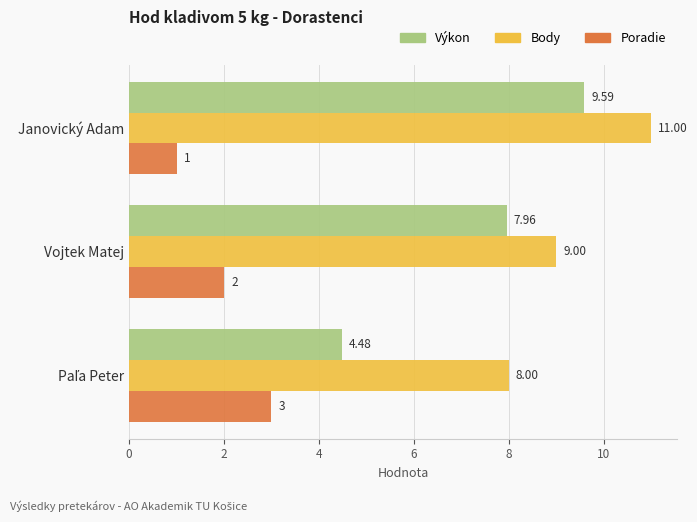

Which series has the largest total across all categories?

Body